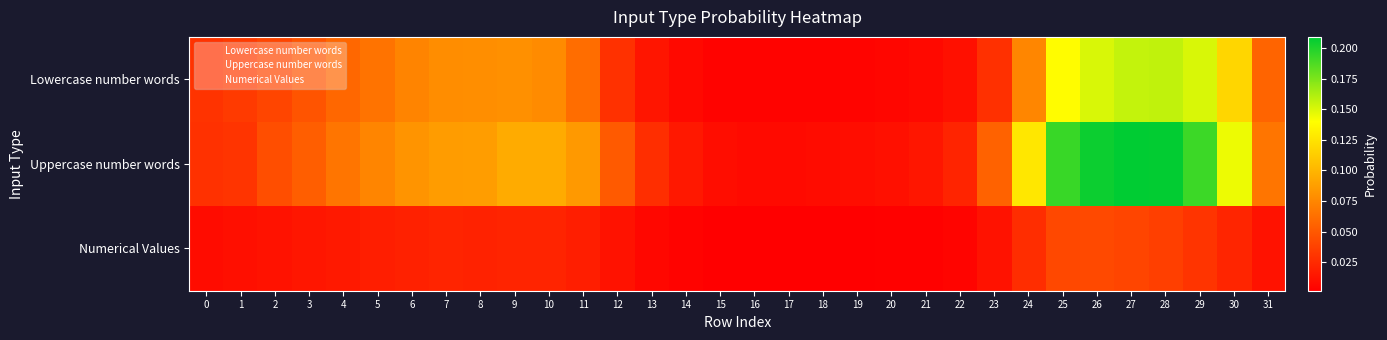

Rank the series by their maximum value, from lowest to highest.

Numerical Values, Lowercase number words, Uppercase number words